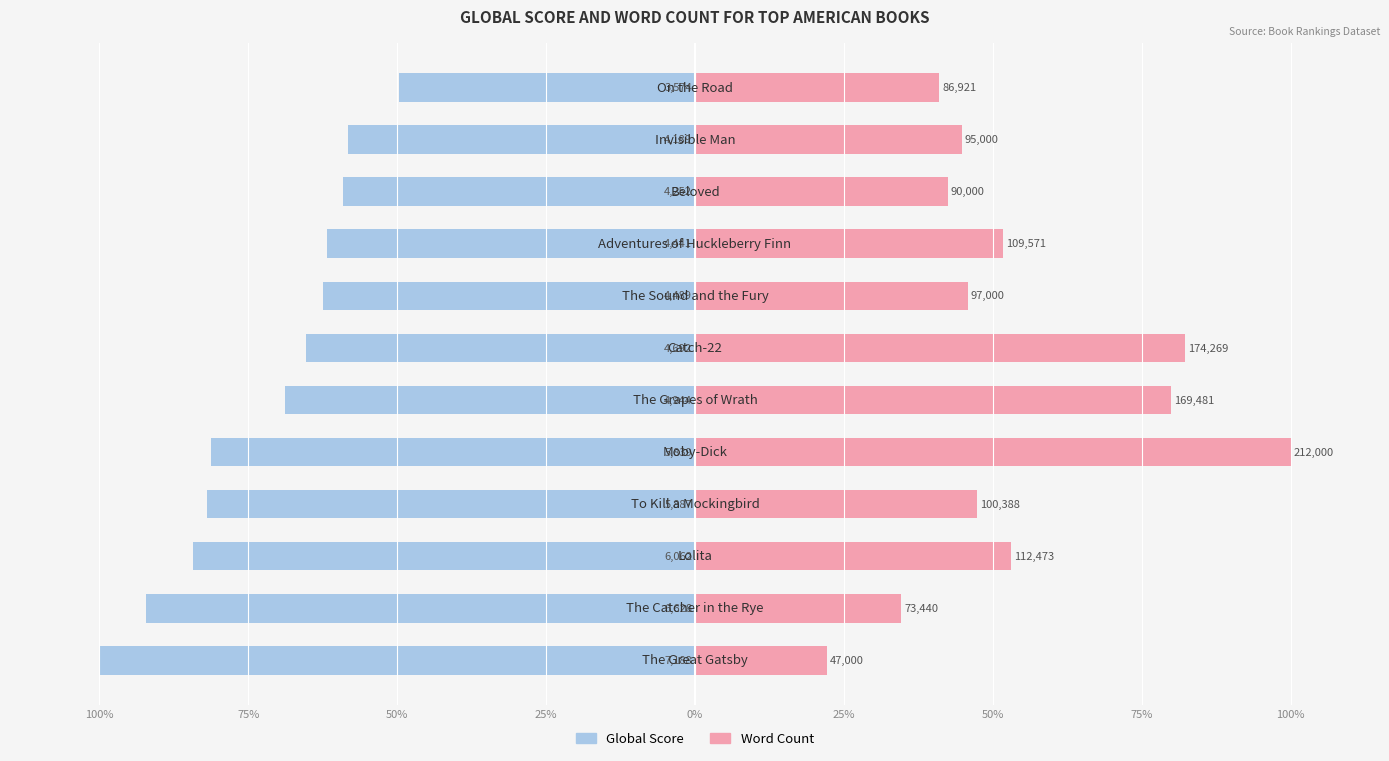

Which has a higher value, 100% or 25%?

100%